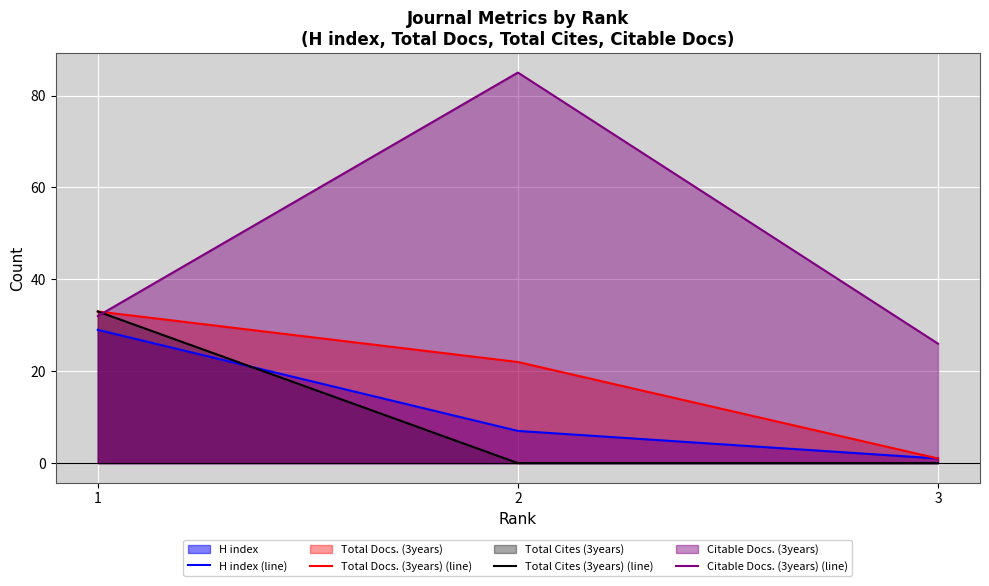

What is the difference between the second highest and minimum values in the Total Docs. (3years) (line) series?

21